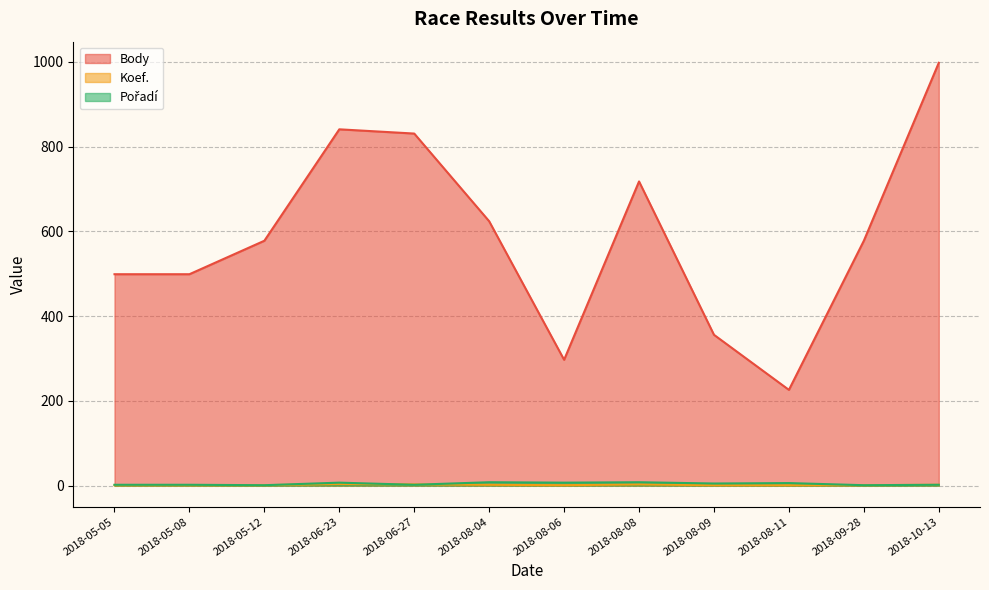

Count the Pořadí values in the range 2 to 7.

8